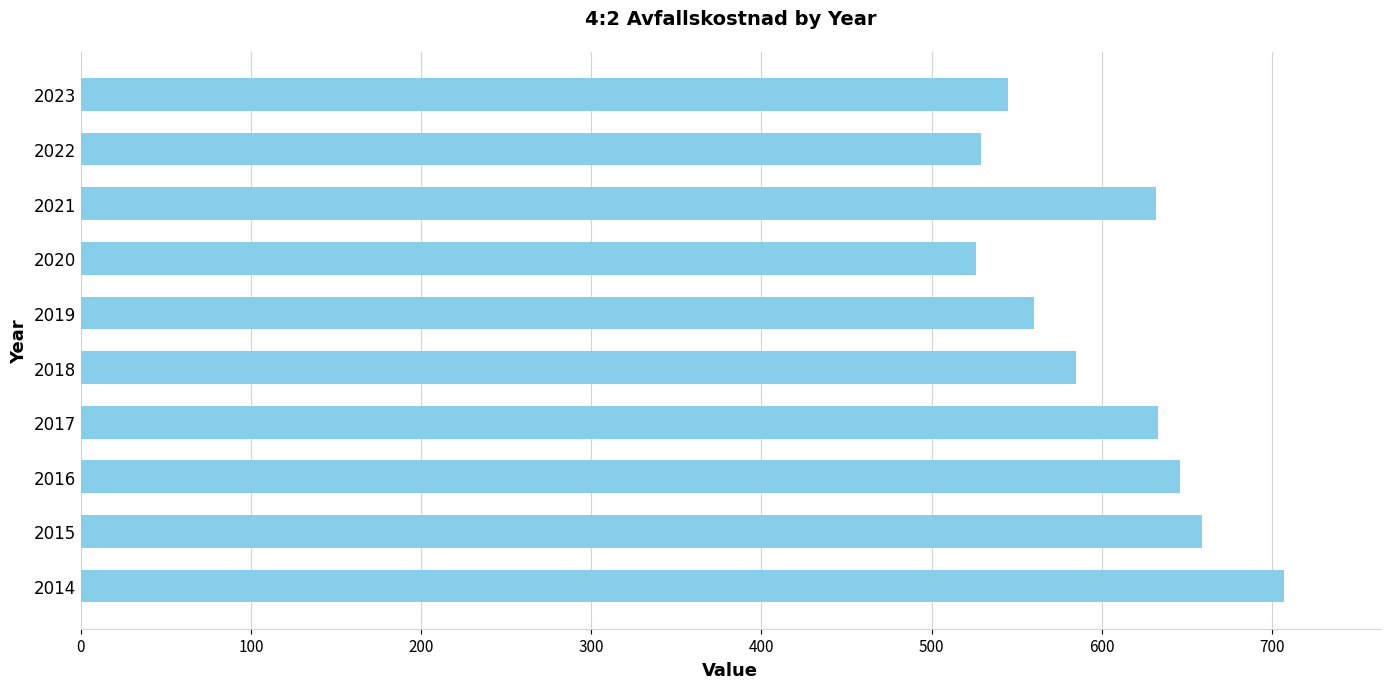

What is the sum of the values at 2018 and 2020?

1111